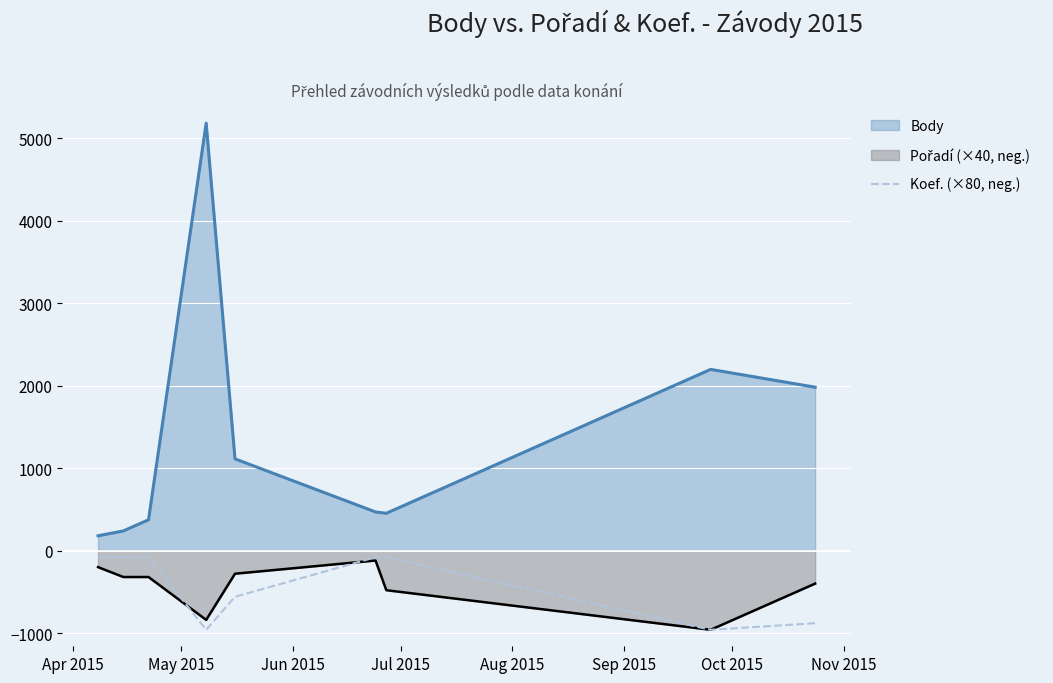

What is the smallest value displayed?

-960